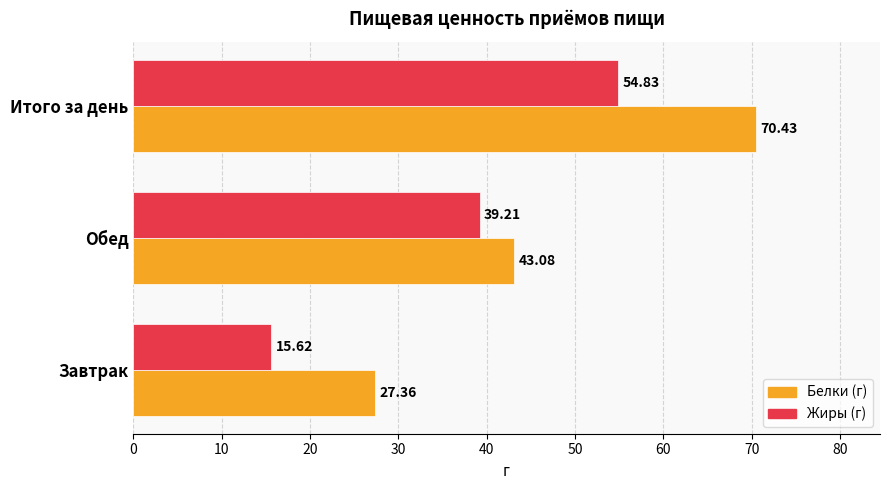

What is the average value of the Жиры (г) series?

36.6